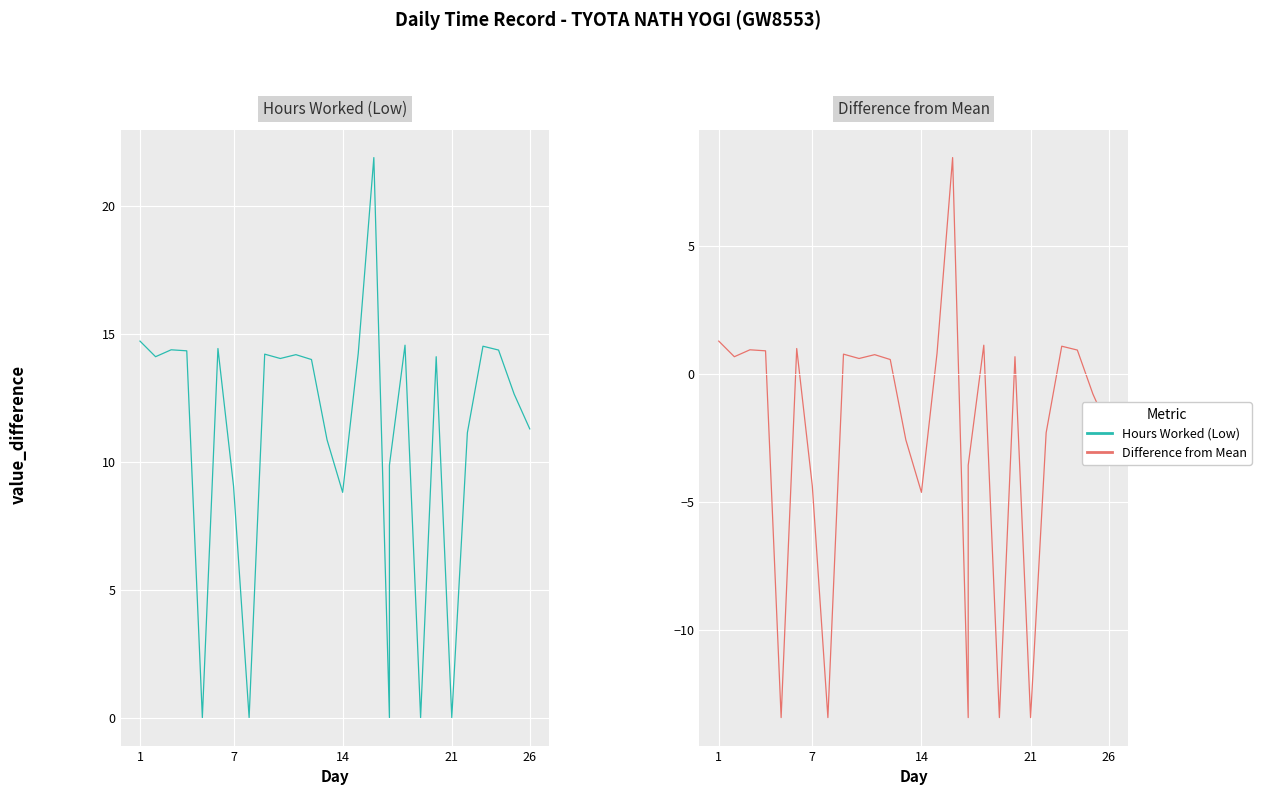

Count the number of data series in this chart.

2